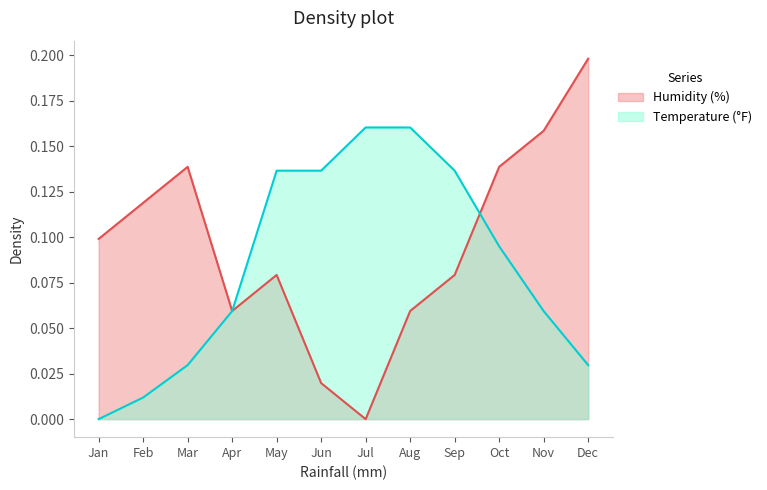

Which series has the largest range (max minus min)?

Humidity (%)